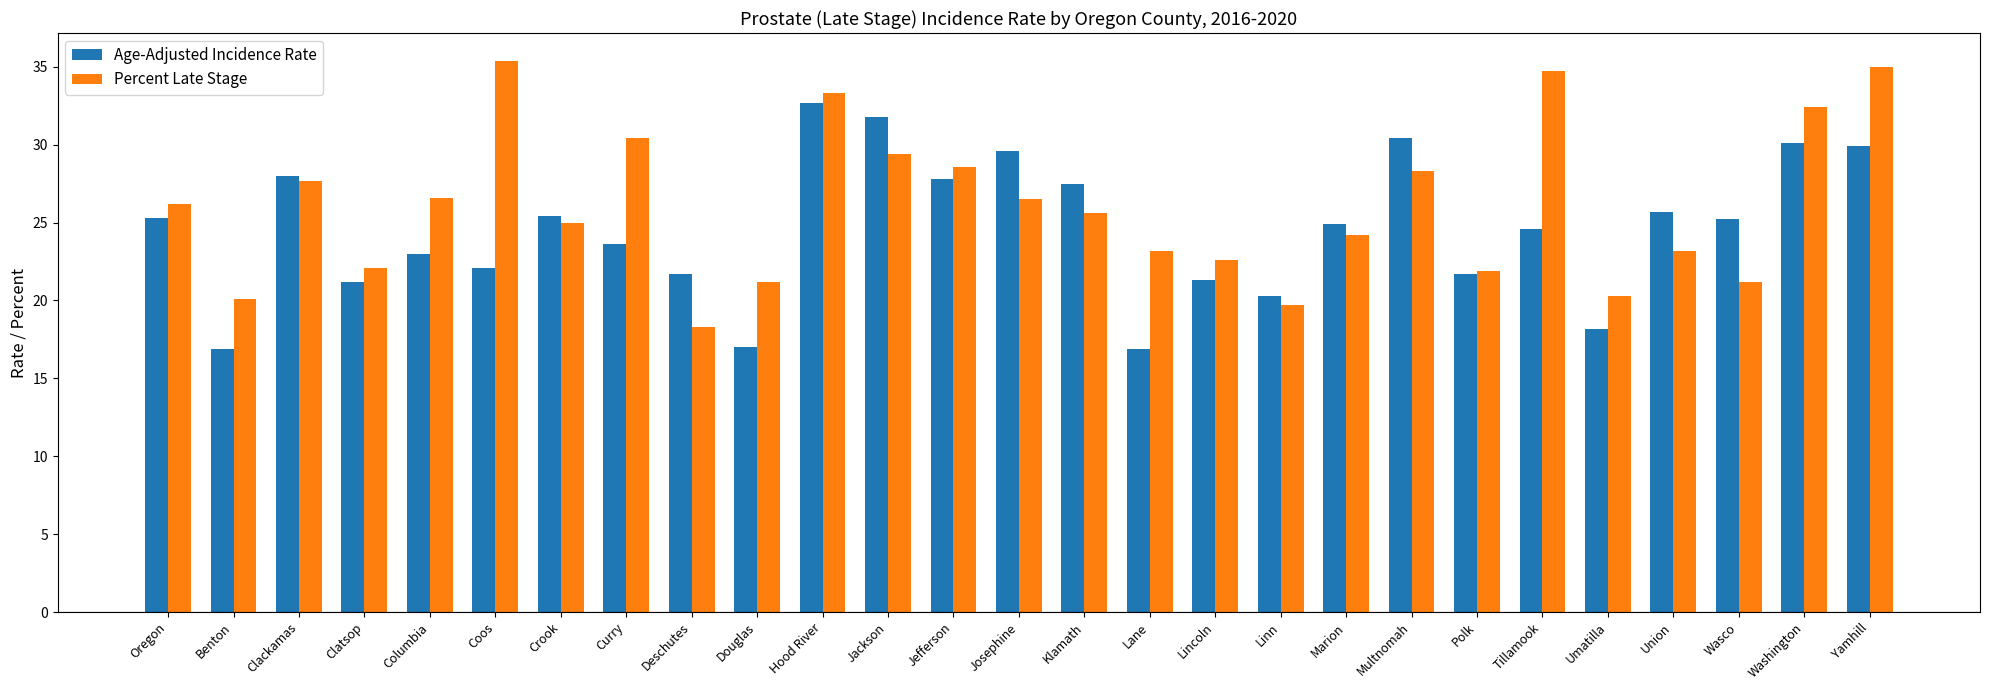

What is the maximum value shown in the chart?

35.4